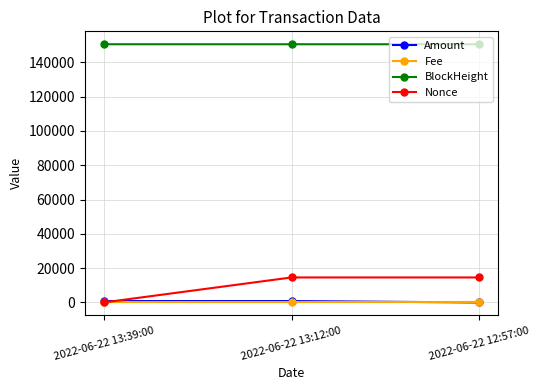

Is the value of Nonce at 2022-06-22 12:57:00 greater than the value of Amount at 2022-06-22 13:12:00?

Yes